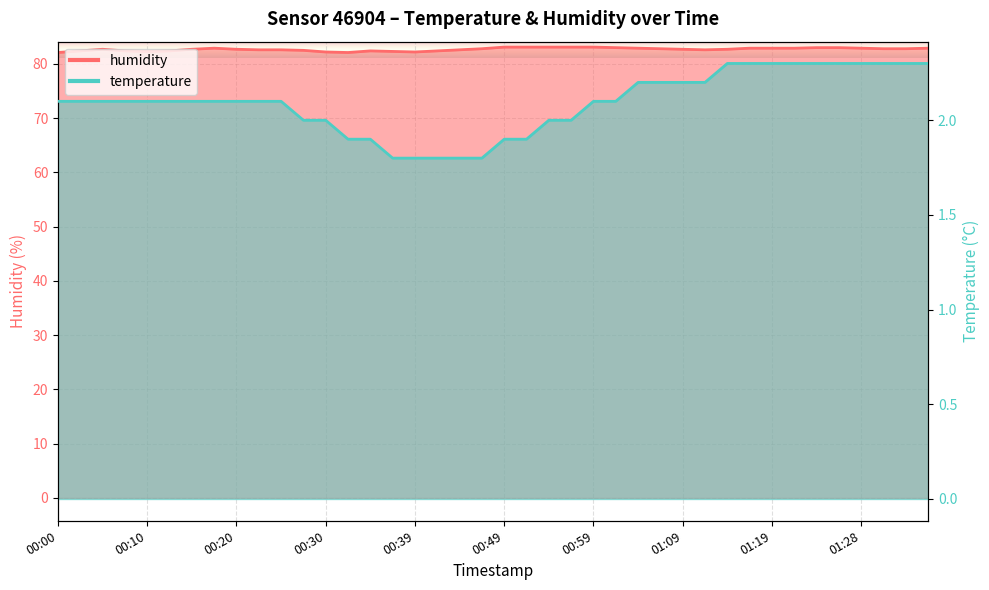

What is the difference between the second highest and minimum values in the humidity series?

1.0